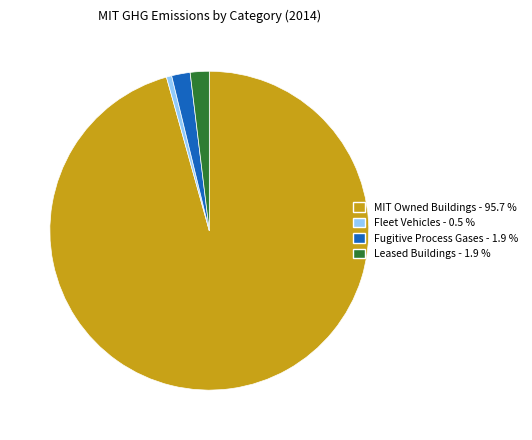

True or false: Fleet Vehicles accounts for 1% of the total.

True